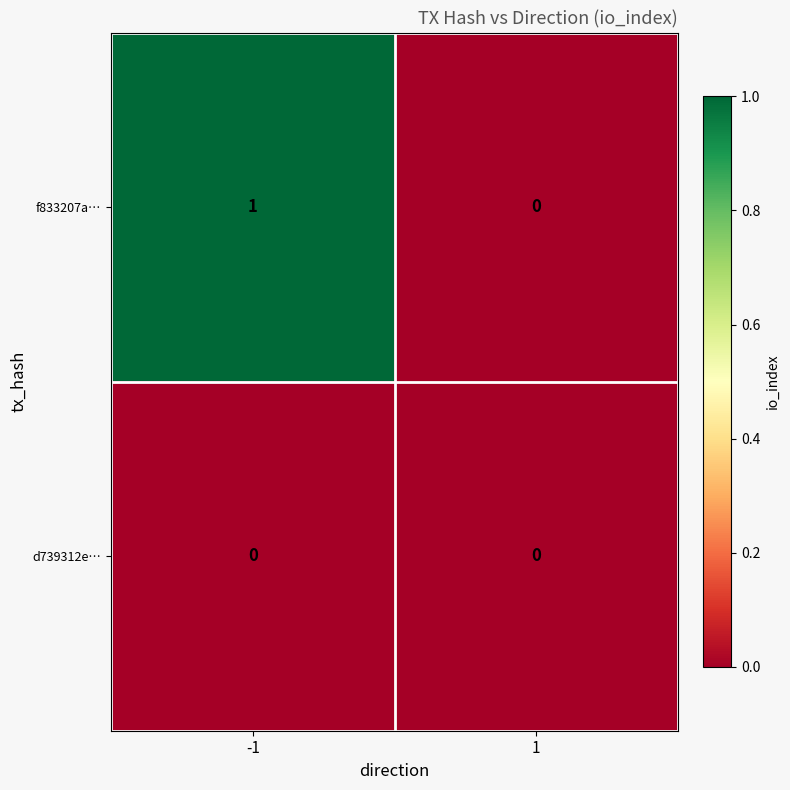

Reading right to left, list all the values displayed in this chart.

f833207a…: 0	1
d739312e…: 0	0